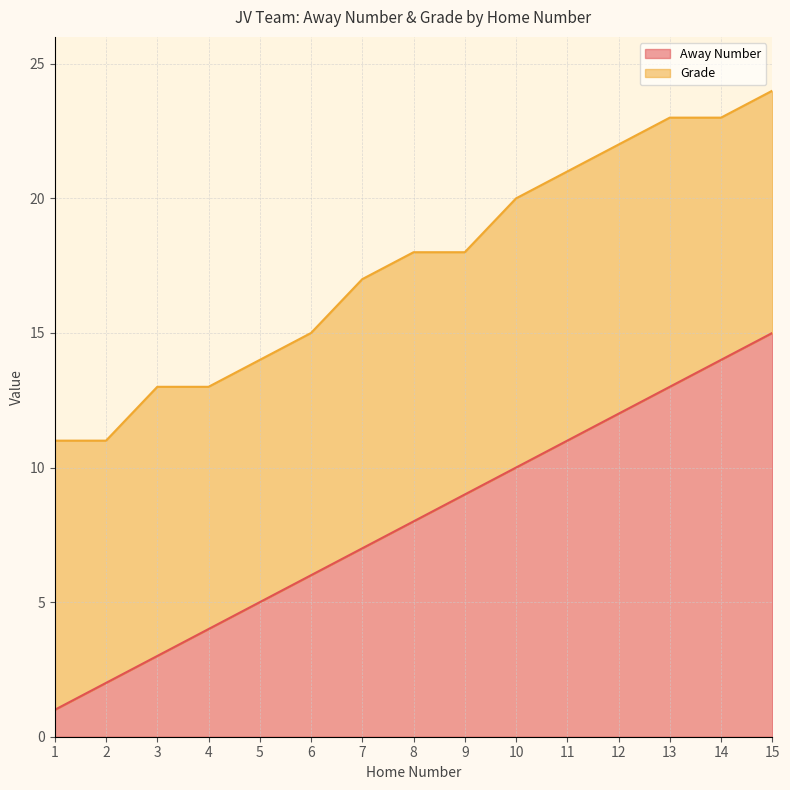

The chart shows a value of 11 at 11. True or false?

True